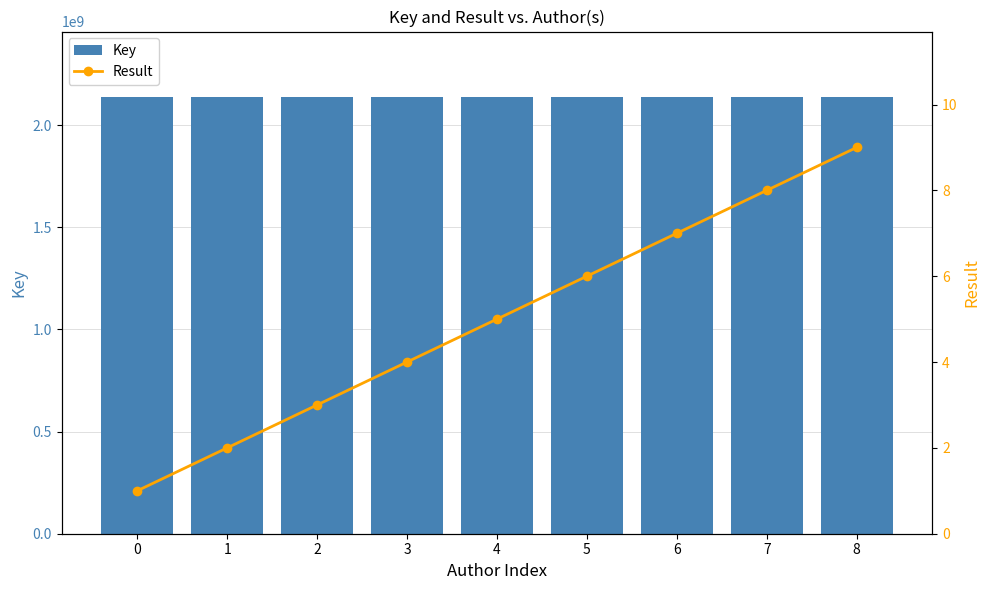

What is the value of the Result bar at the 2nd from the left?

2